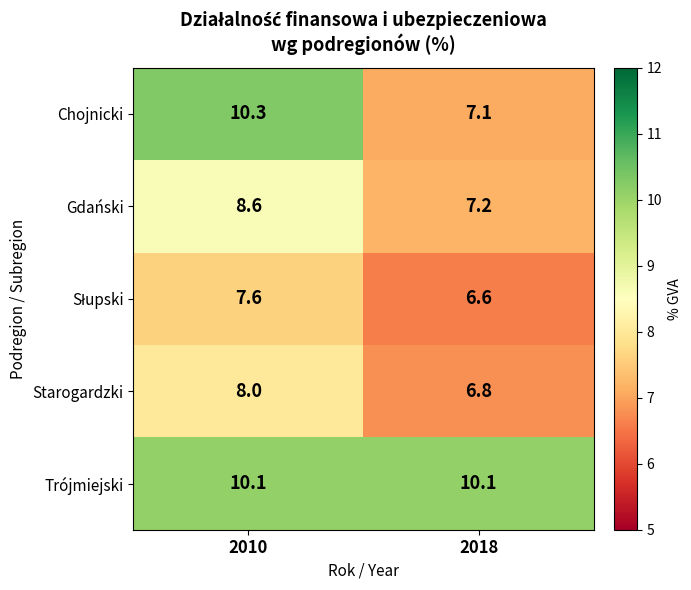

Which series has the largest total across all categories?

Trójmiejski